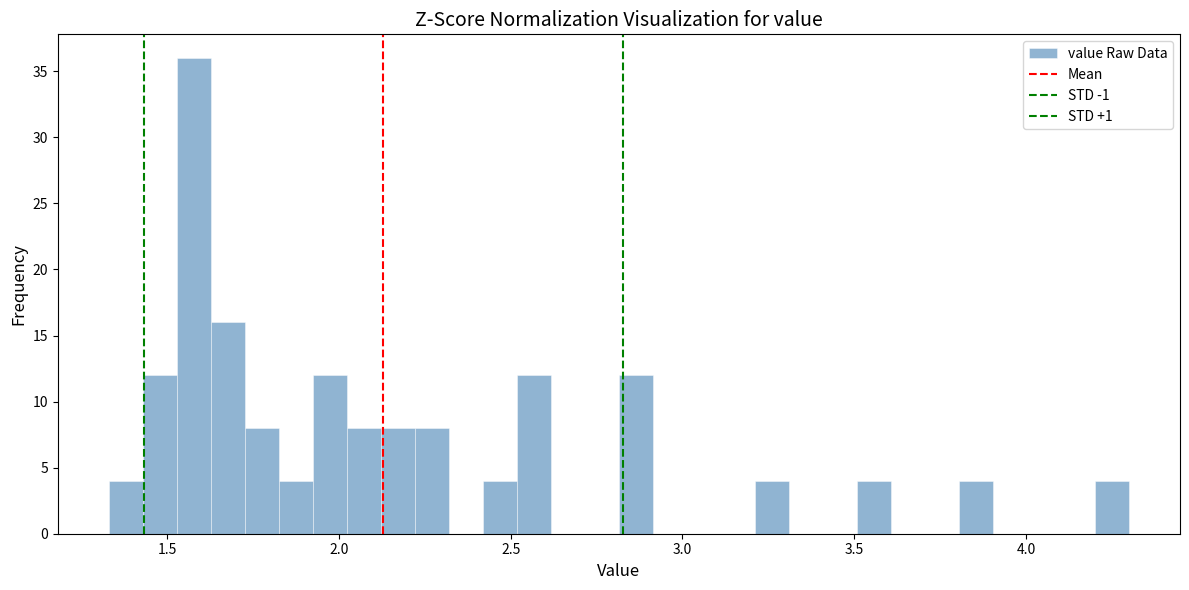

Read against the x-axis, roughly where is the centre of the tallest bar?

1.60